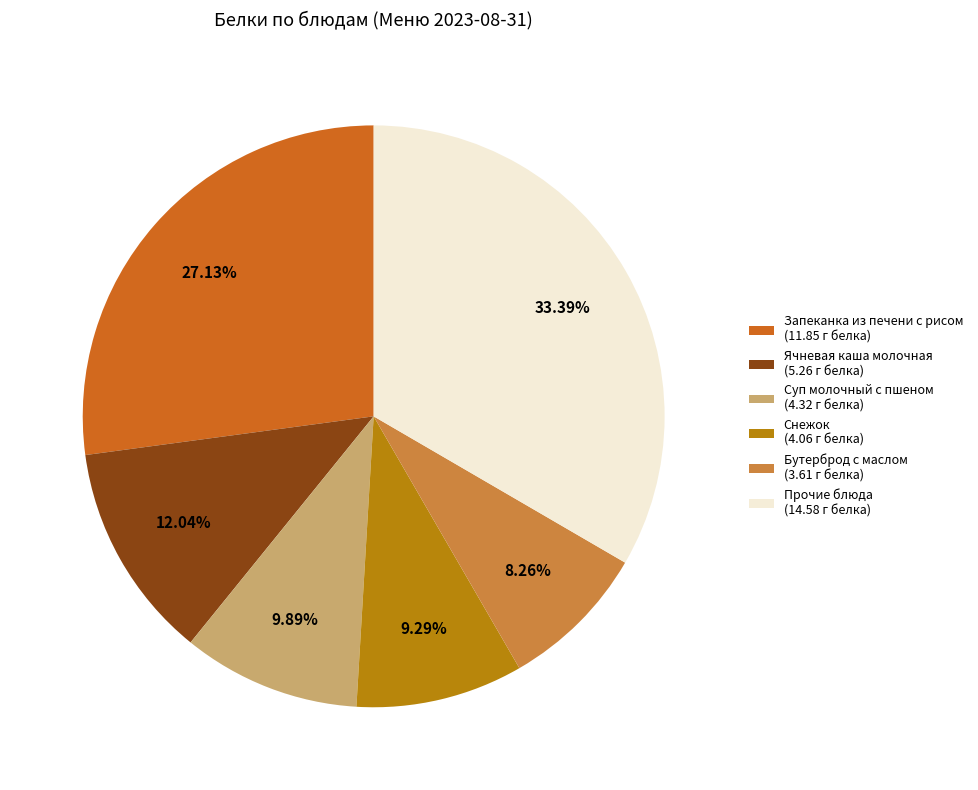

Count the number of slices in the pie.

6